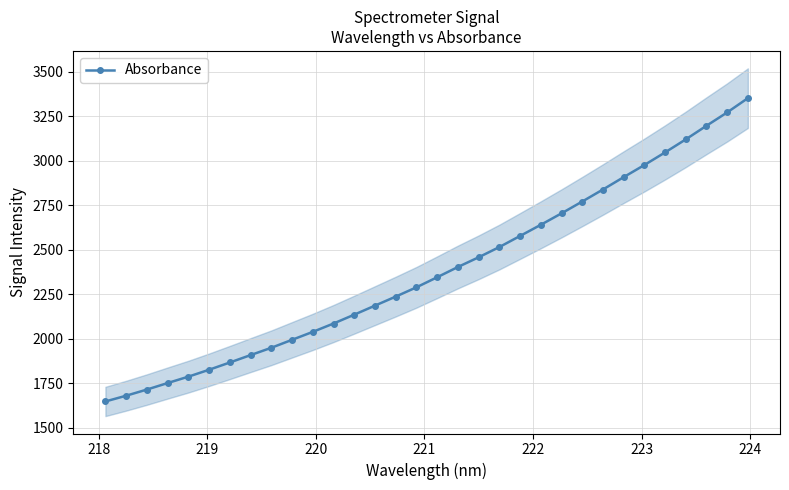

What is the value of the Absorbance point at the 8th from the left?

1907.9